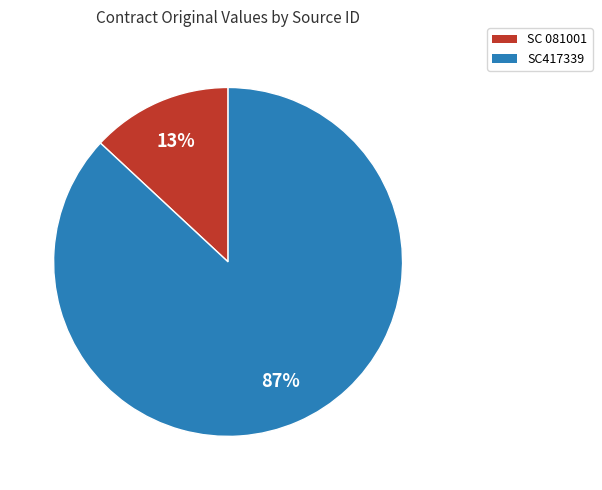

Is the sum of SC 081001 and SC417339 greater than half?

Yes